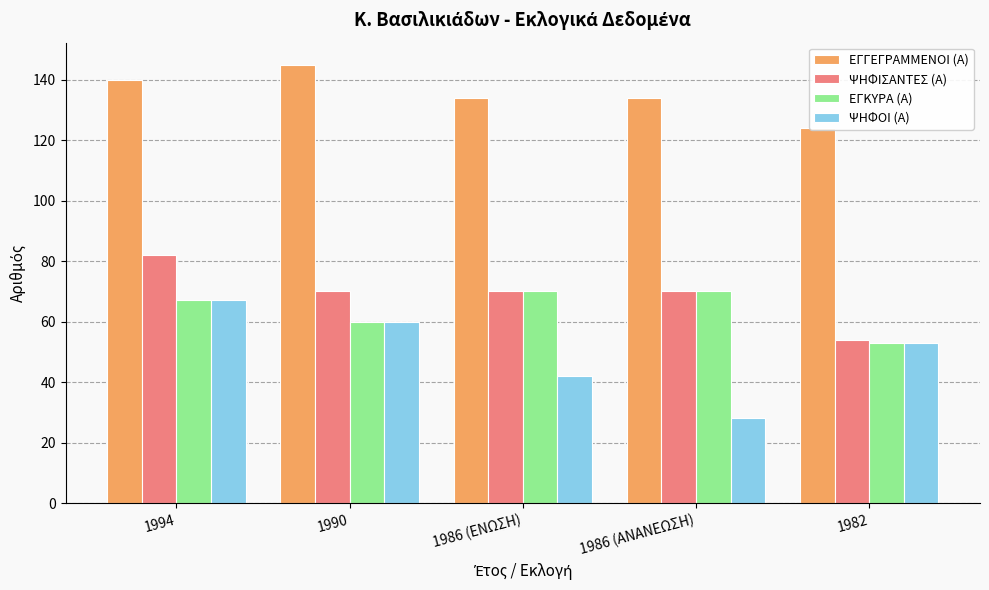

Reading right to left, what are all the values shown in this chart?

ΕΓΓΕΓΡΑΜΜΕΝΟΙ (Α): 1982=124	1986 (ΑΝΑΝΕΩΣΗ)=134	1986 (ΕΝΩΣΗ)=134	1990=145	1994=140
ΨΗΦΙΣΑΝΤΕΣ (Α): 1982=54	1986 (ΑΝΑΝΕΩΣΗ)=70	1986 (ΕΝΩΣΗ)=70	1990=70	1994=82
ΕΓΚΥΡΑ (Α): 1982=53	1986 (ΑΝΑΝΕΩΣΗ)=70	1986 (ΕΝΩΣΗ)=70	1990=60	1994=67
ΨΗΦΟΙ (Α): 1982=53	1986 (ΑΝΑΝΕΩΣΗ)=28	1986 (ΕΝΩΣΗ)=42	1990=60	1994=67